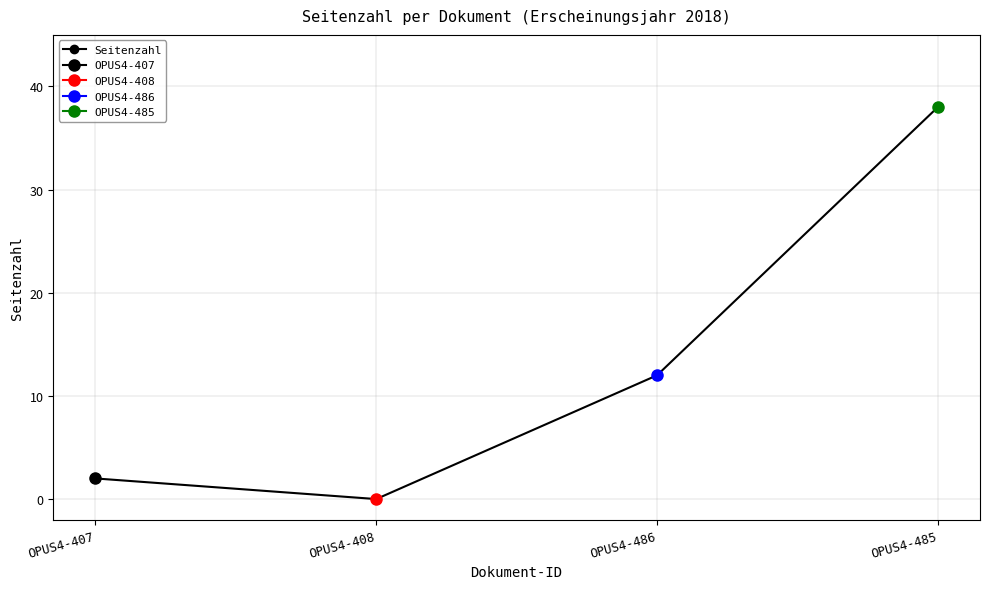

What is the greatest value displayed?

38